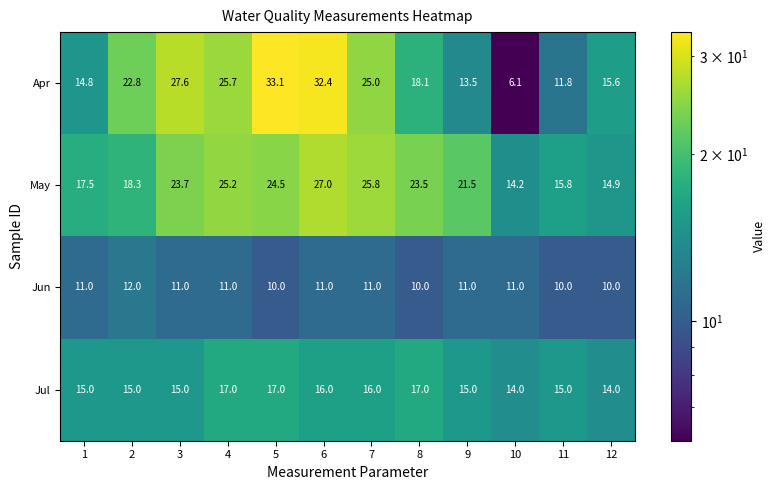

Where is May nearest to the value 20?

9